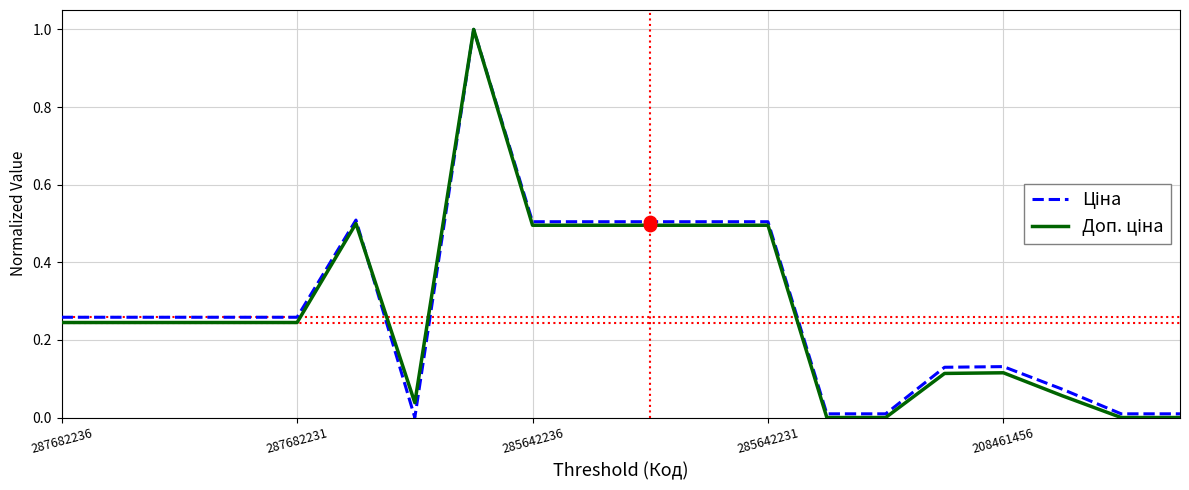

How many lines are shown in the chart?

2